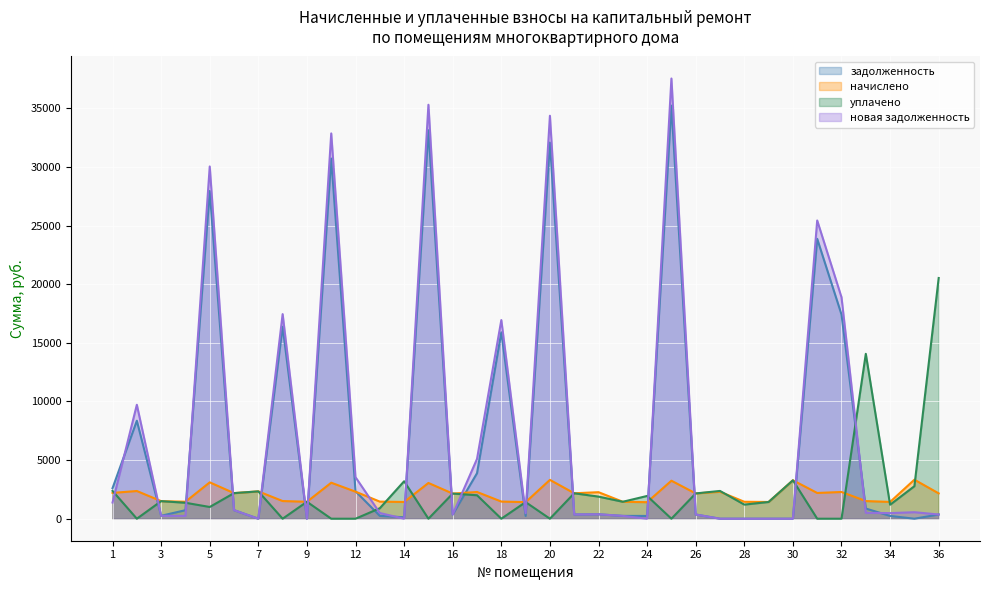

At which label does новая задолженность first exceed 477?

1